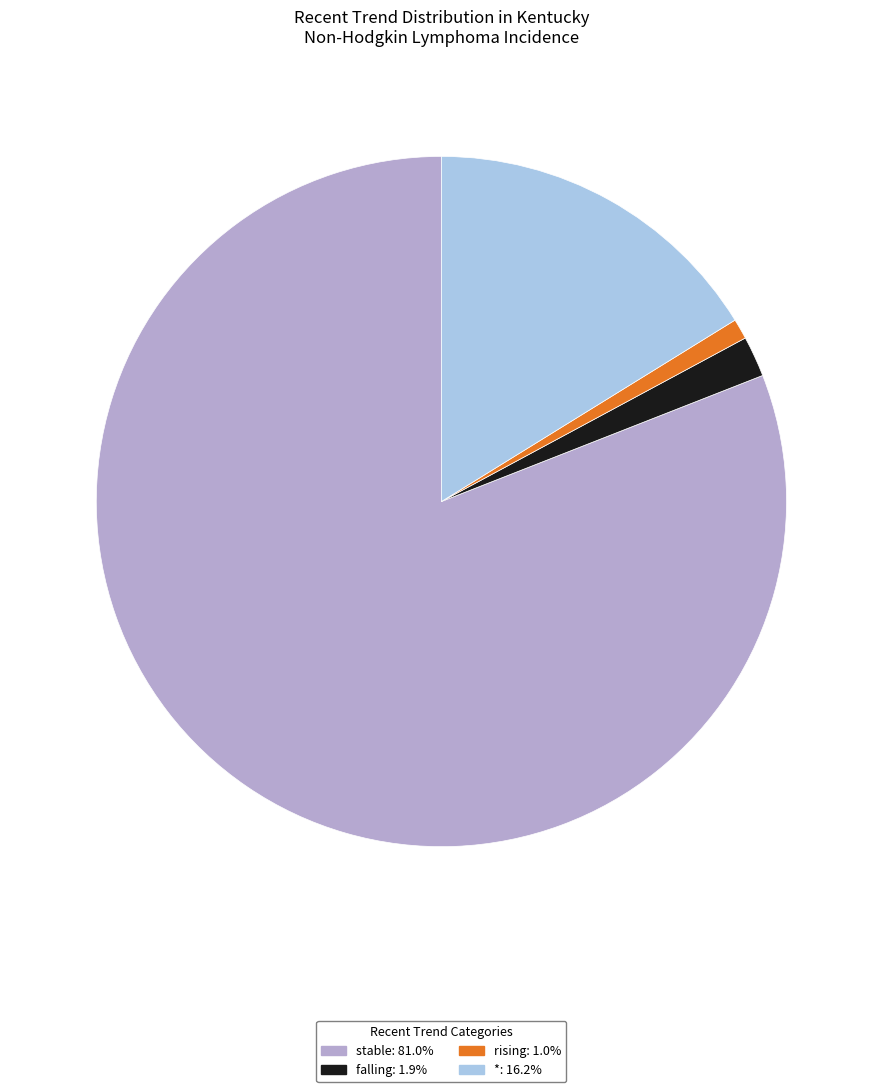

How many segments does this pie chart have?

4